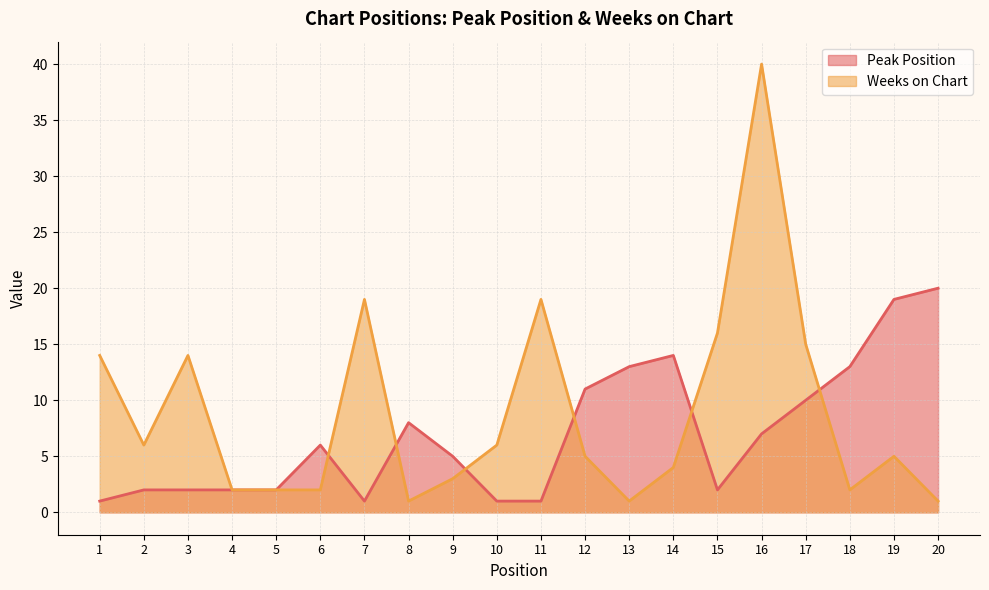

Which series has the widest spread of values?

Weeks on Chart